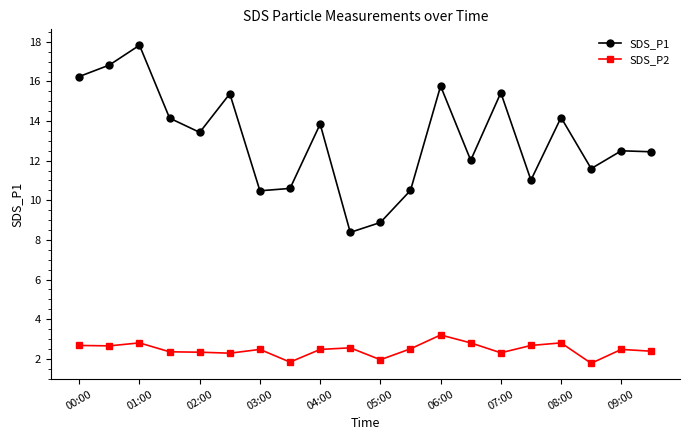

What are all the series names shown in the legend?

SDS_P1, SDS_P2